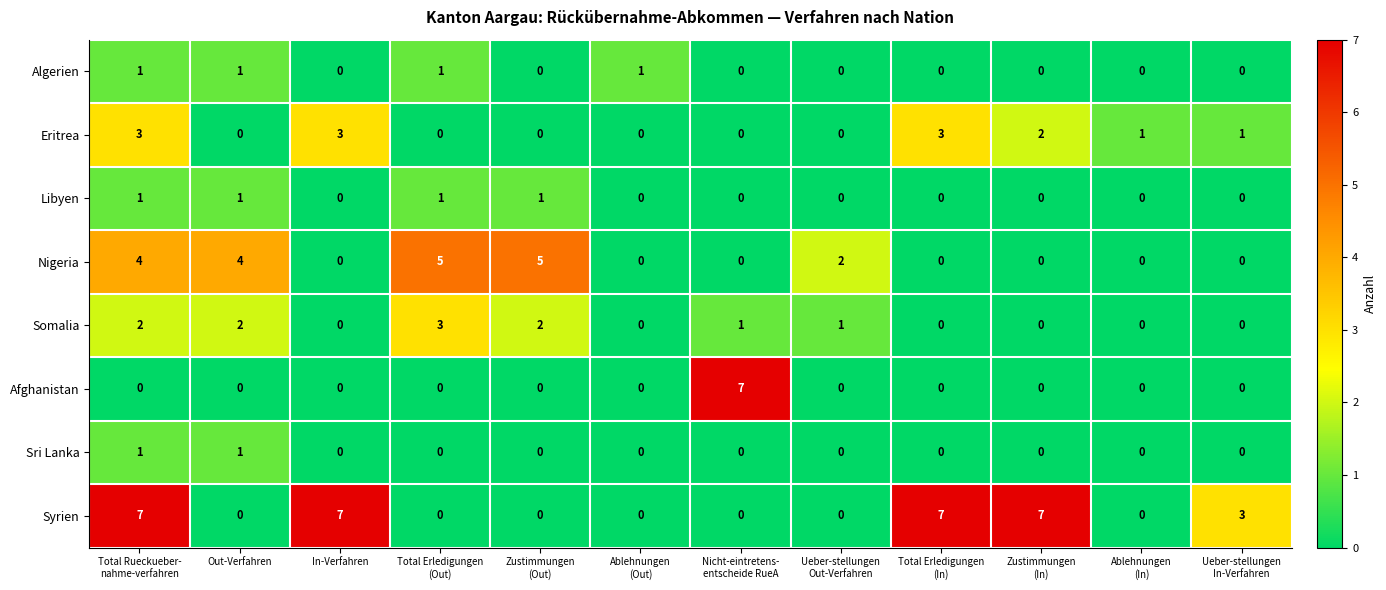

What is the maximum value for Afghanistan?

7